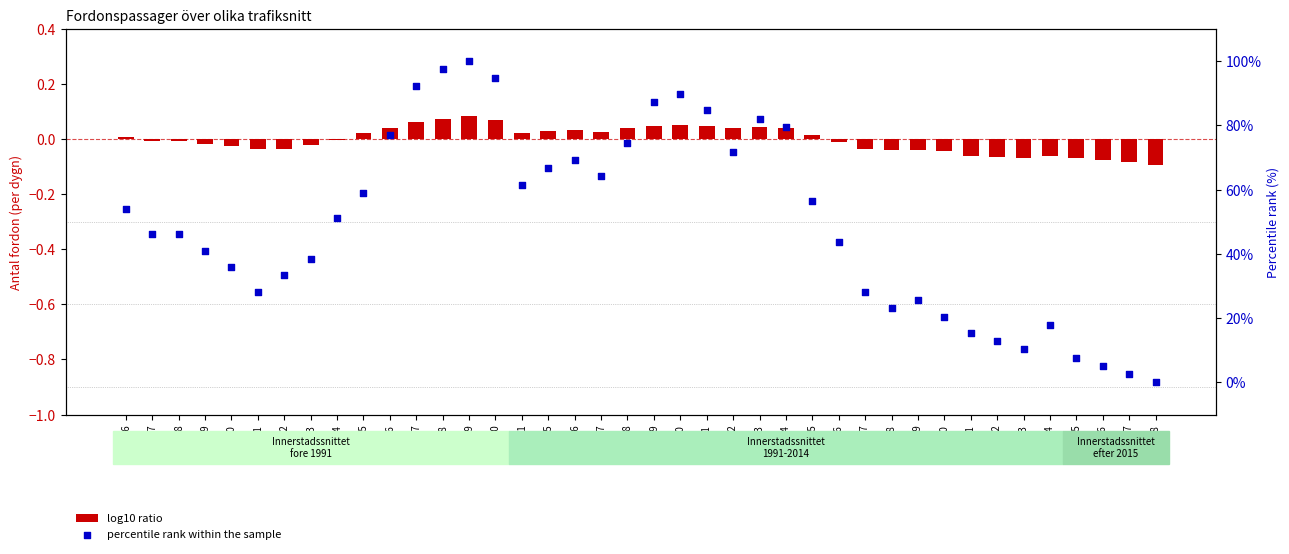

Which series reaches the minimum Y coordinate?

log10 ratio